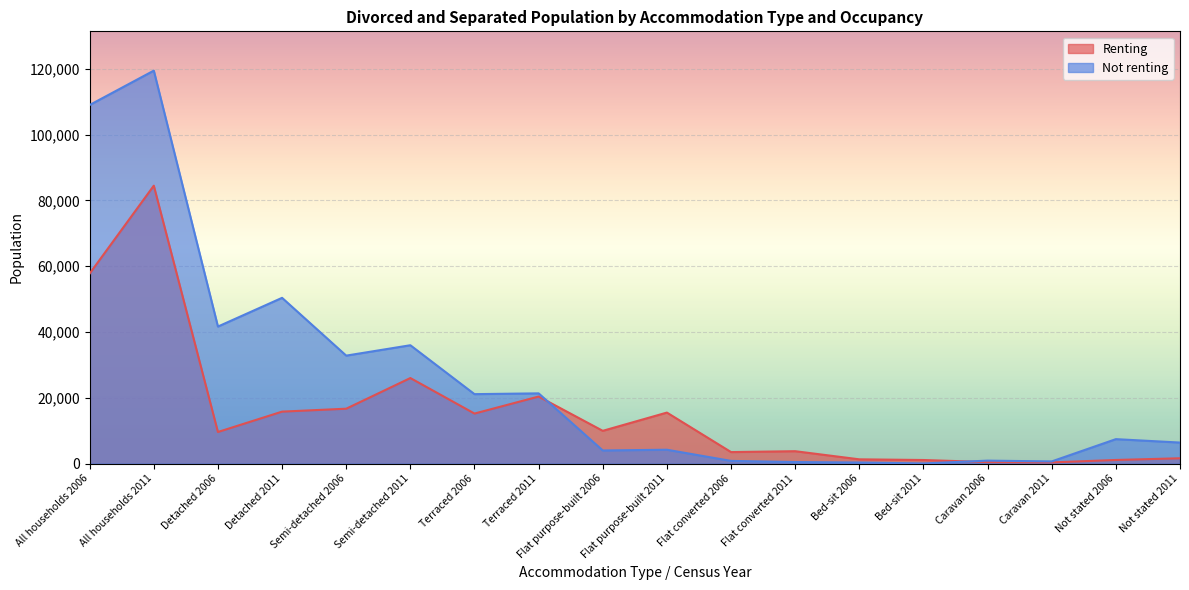

How many lines are shown in the chart?

2